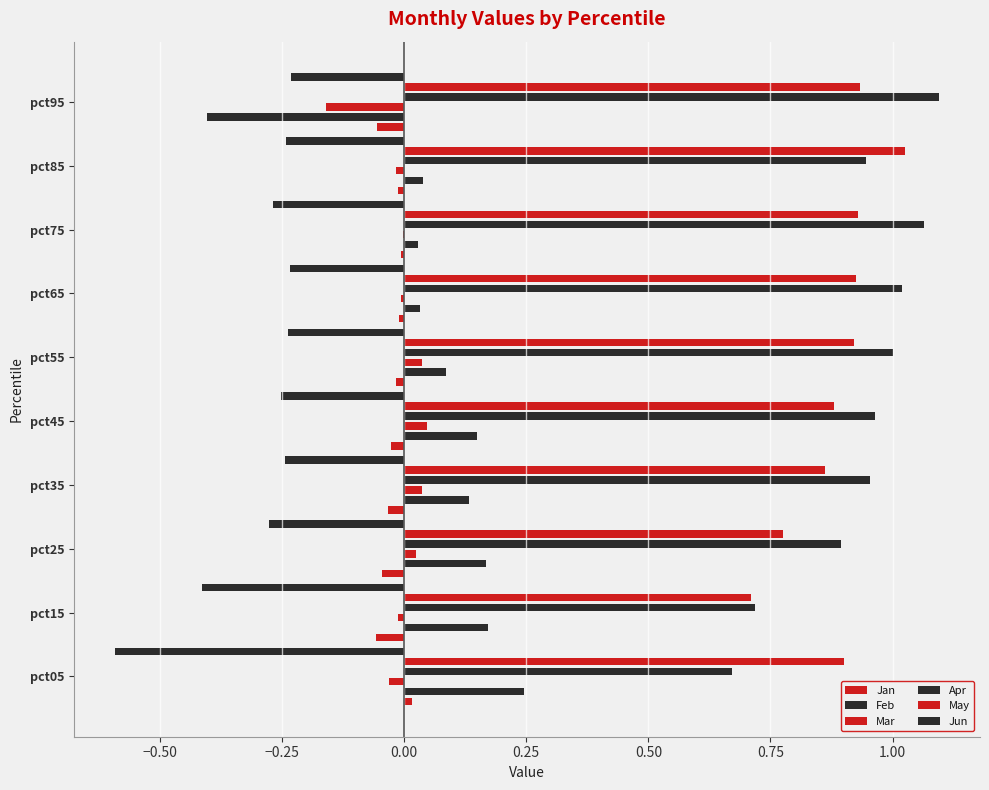

Count the number of categories in the chart.

10